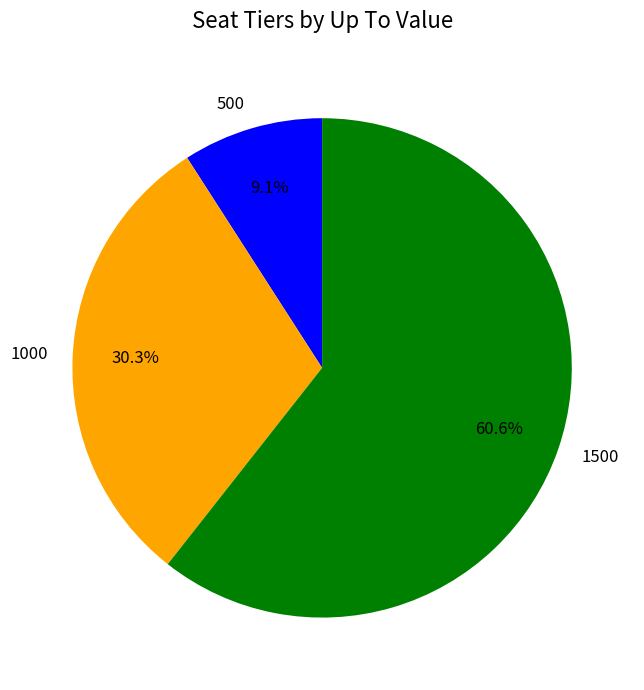

What is the majority slice?

1500